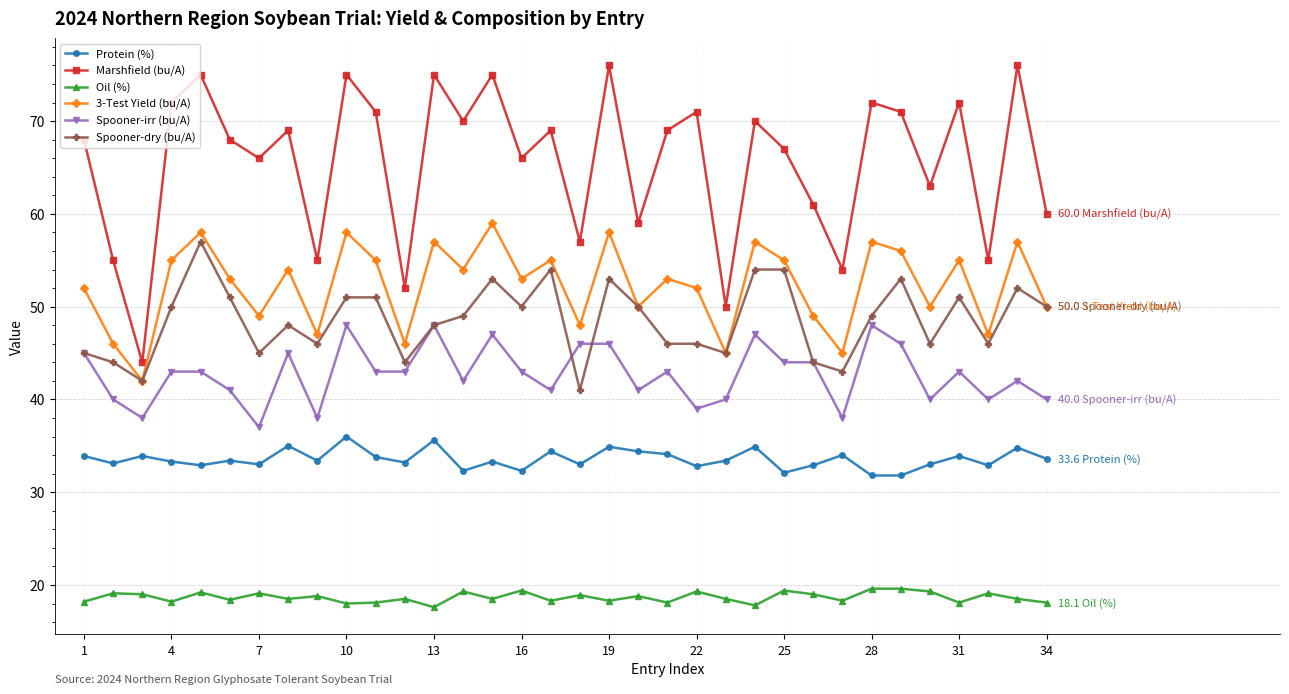

Which series has the widest spread of values?

Marshfield (bu/A)